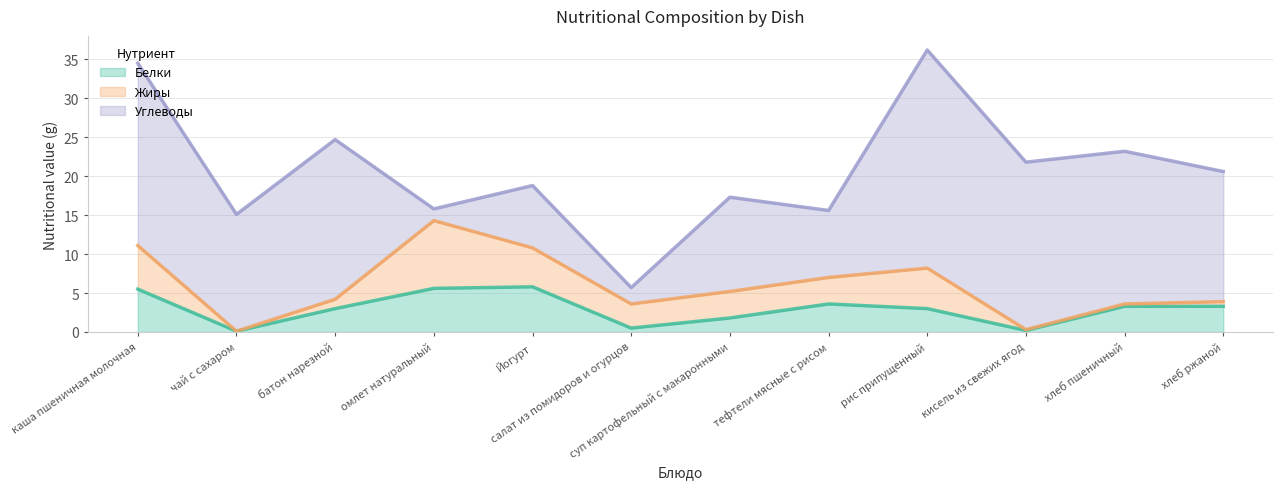

What is the label of the 8th point from the left?

тефтели мясные с рисом